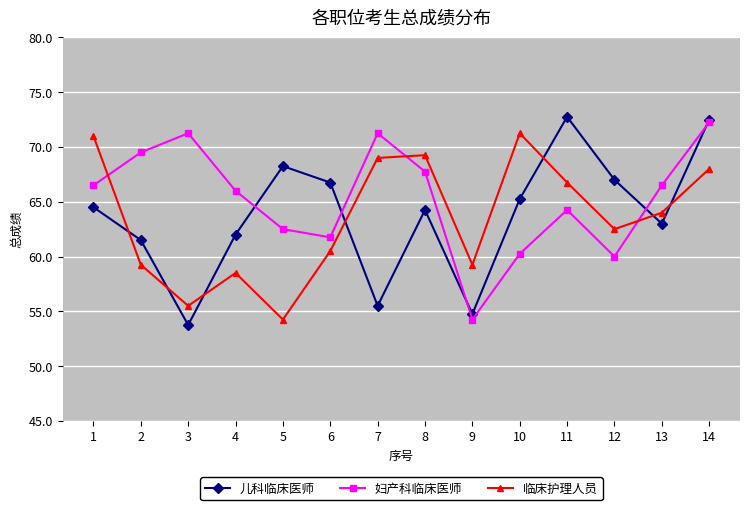

What is the smallest value displayed?

53.8